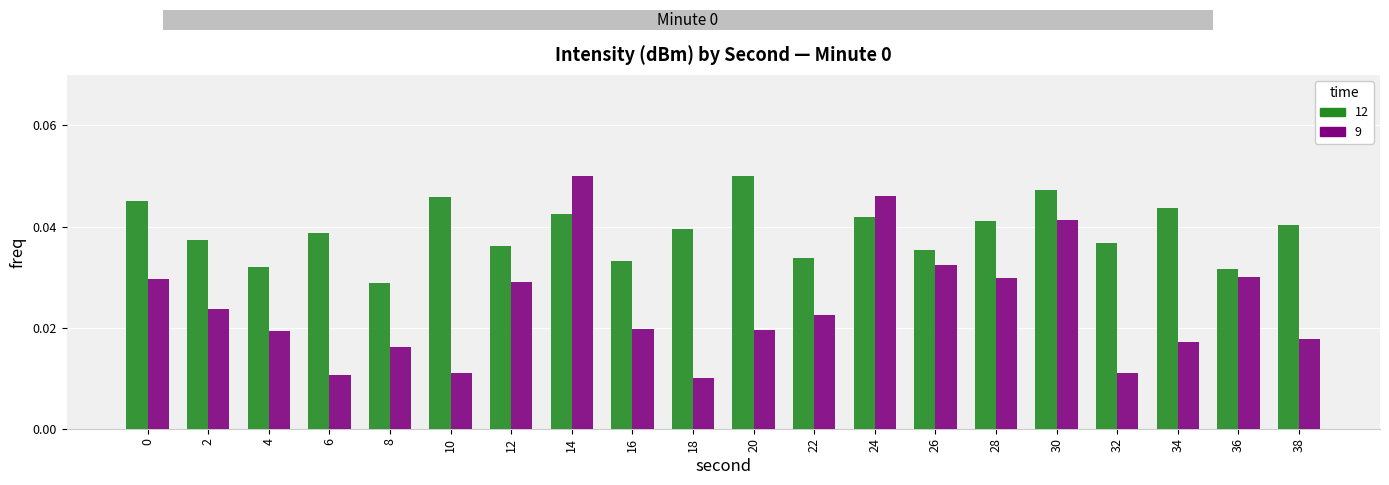

How many 12 values are between 0 and 1?

20